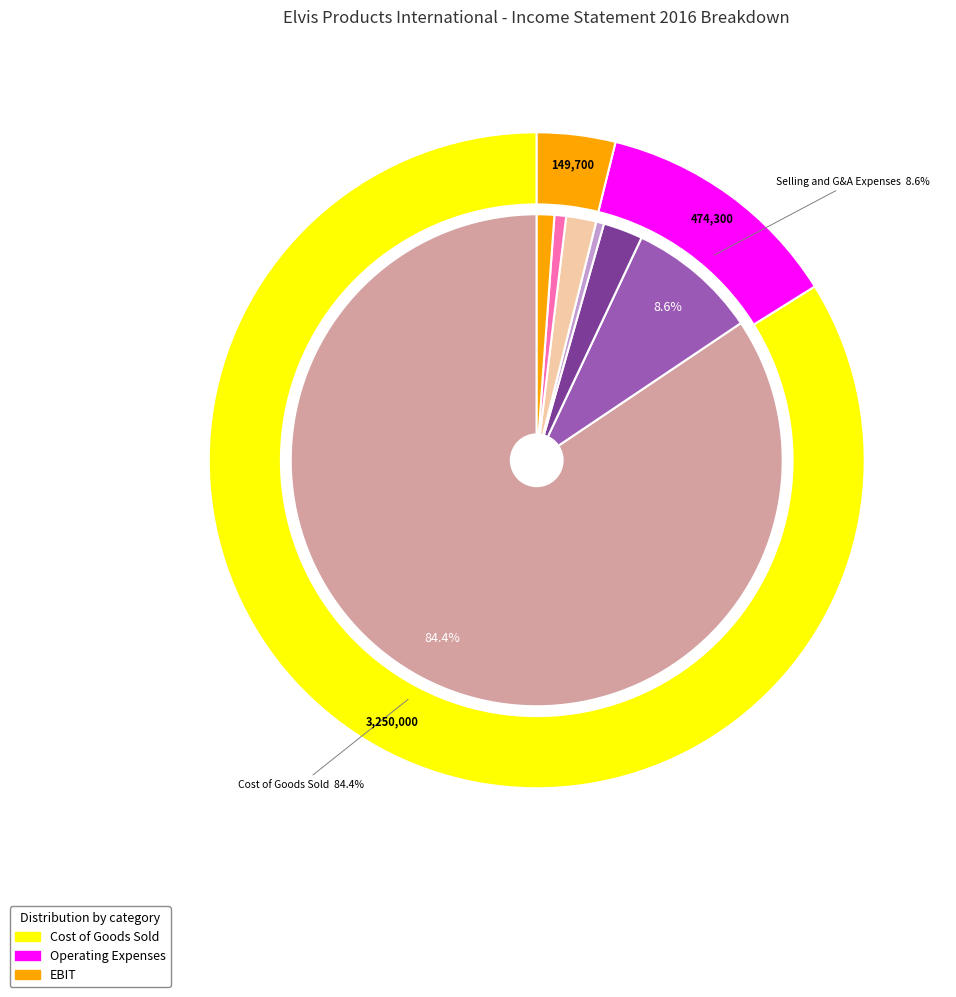

Which slice is the smallest?

Depreciation Expense